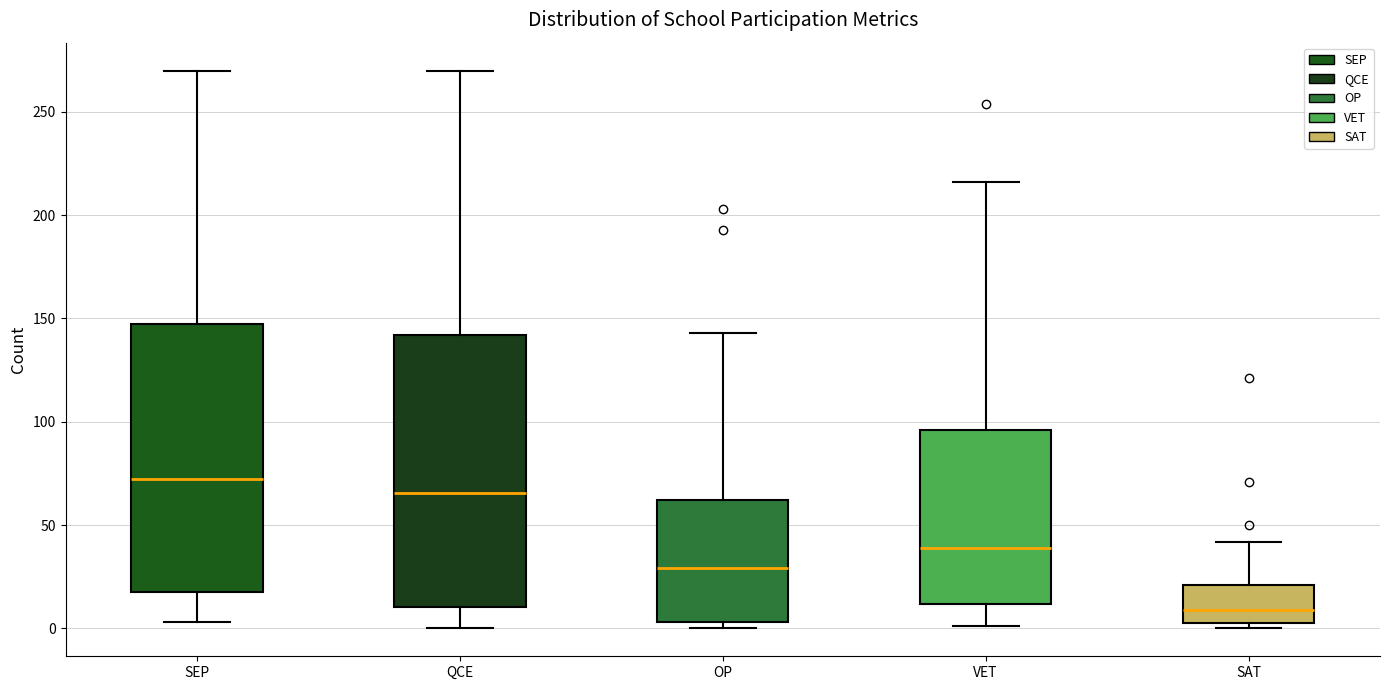

Where does the median line of the box for SEP sit on the y-axis? The values are not printed on the chart, so give them approximately, as read against the axis.

75